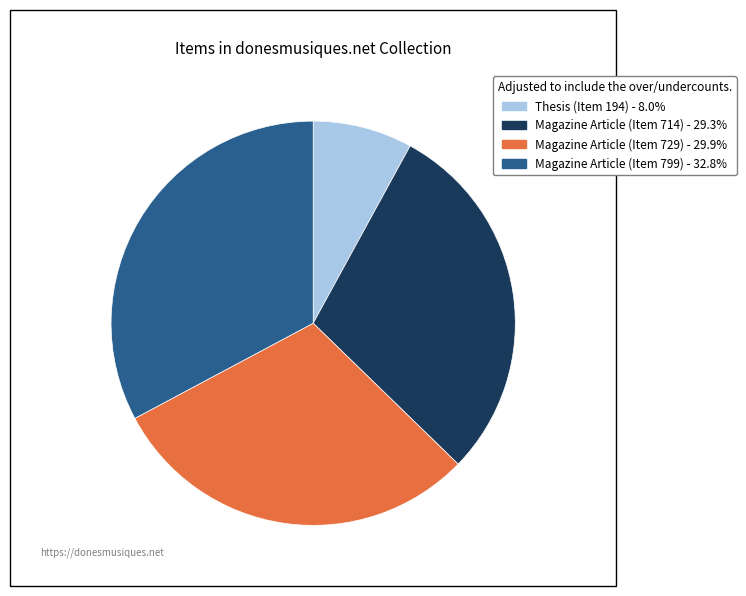

Is there any slice that represents more than half of the pie?

No